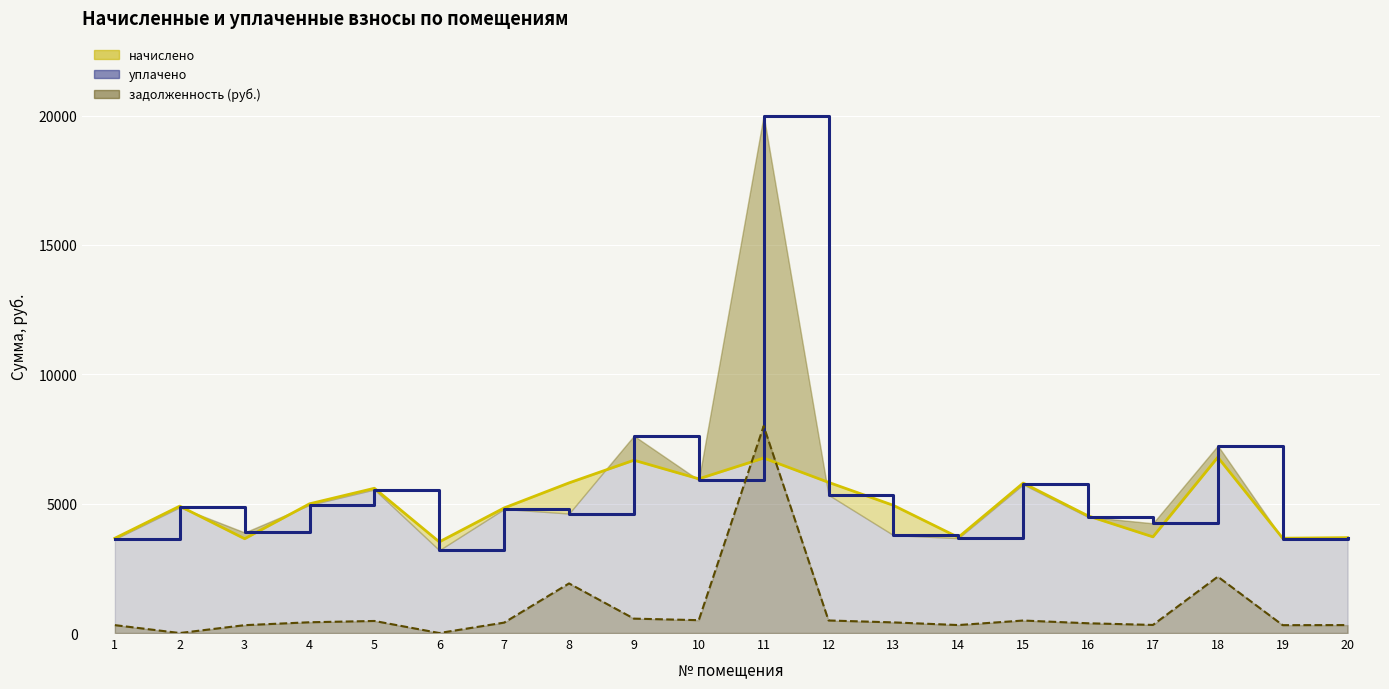

At which category is the sum across all series the highest?

11